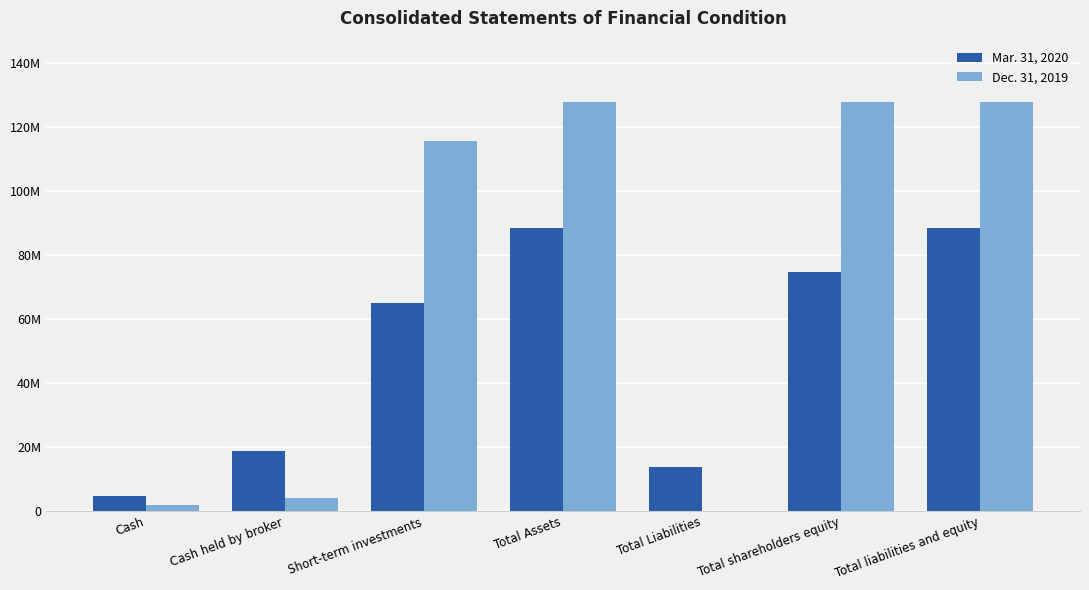

Between Total Liabilities and Total Assets, which is larger?

Total Assets